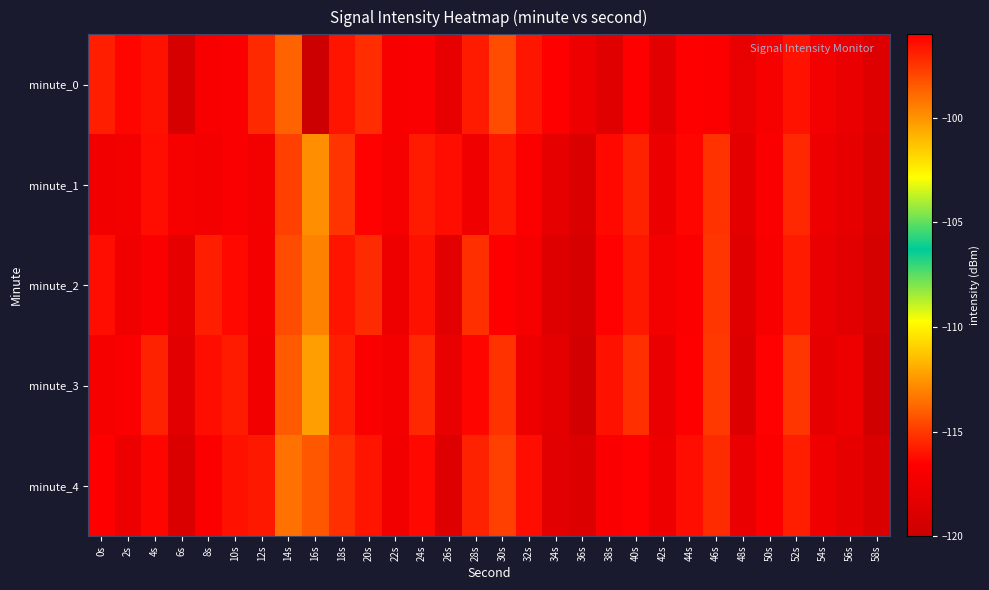

What is the difference between the highest and lowest values at 16s?

7.6